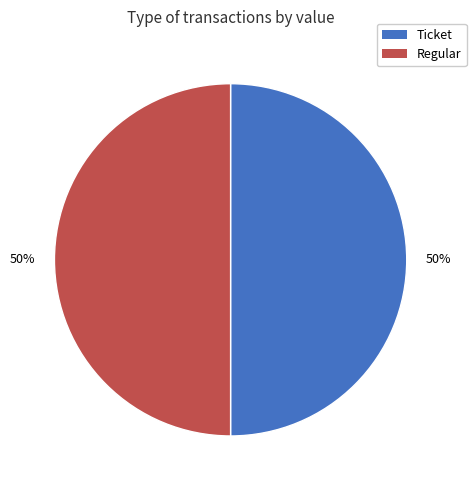

True or false: Ticket accounts for 35% of the total.

False